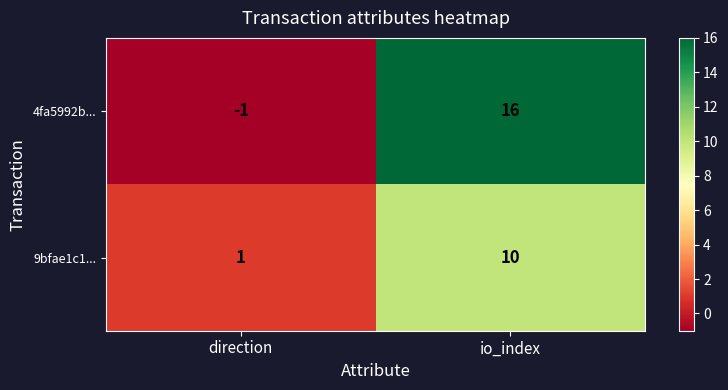

What is the difference between the 9bfae1c1... values at io_index and direction?

9